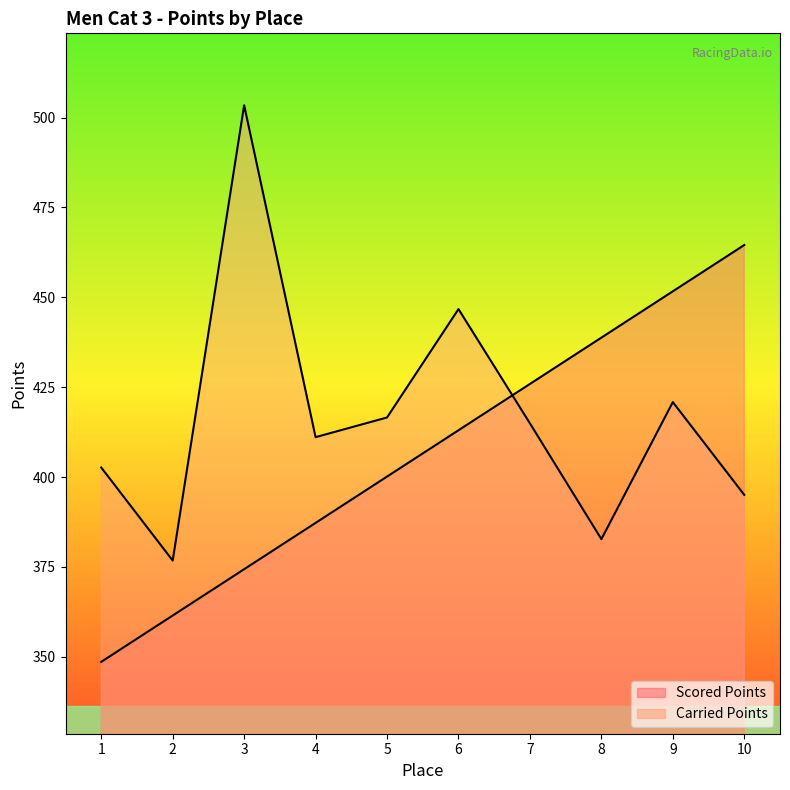

True or false: Scored Points has more than 1 interior local peaks.

False